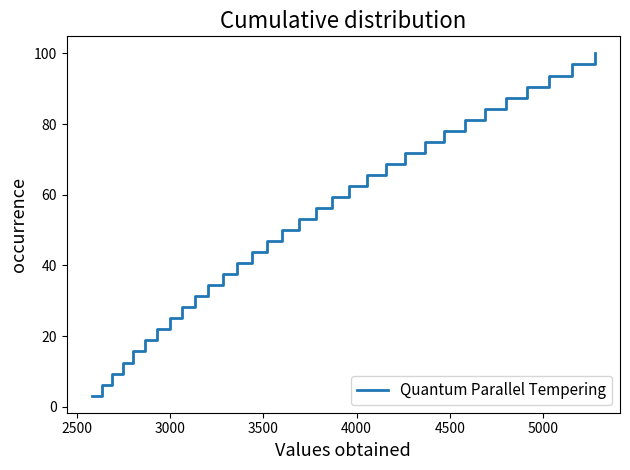

What is the maximum value shown in the chart?

100.0